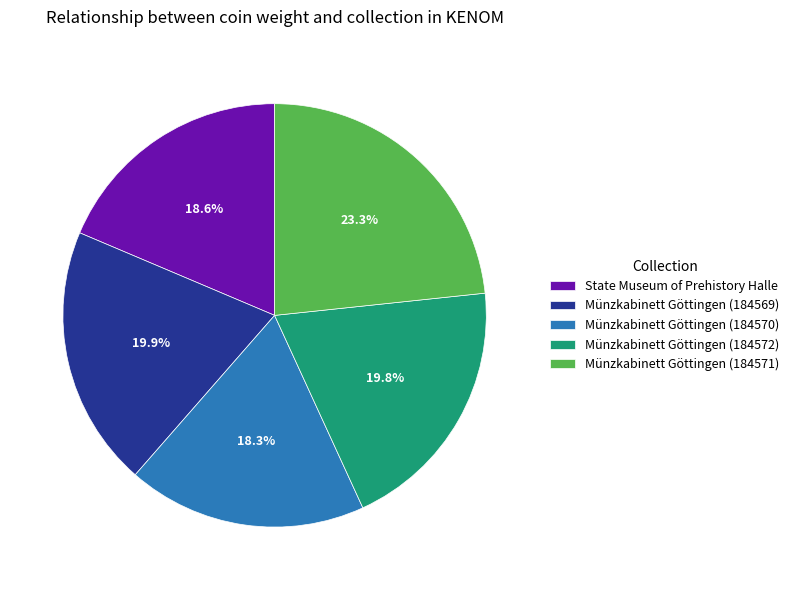

Is the sum of State Museum of Prehistory Halle and Münzkabinett Göttingen (184571) greater than half?

No